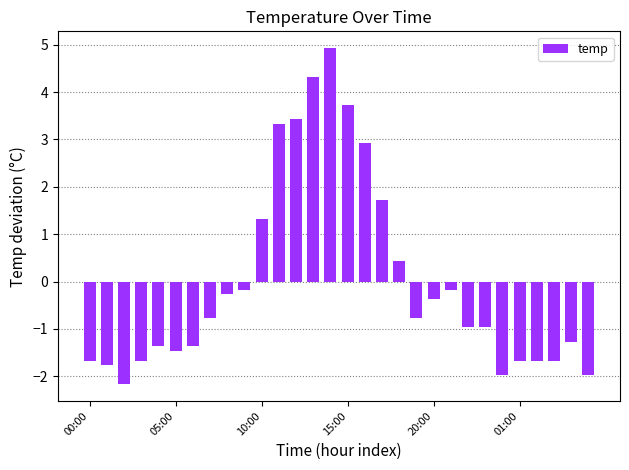

What is the smallest value displayed?

-2.2